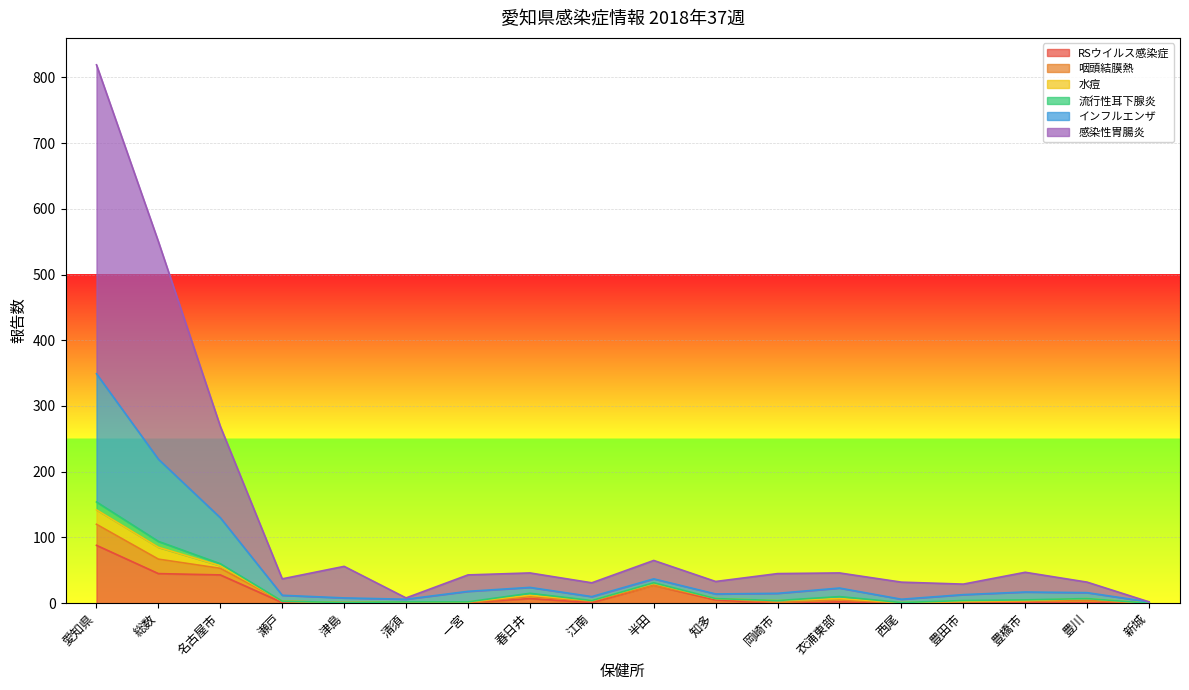

At how many categories does at least one series exceed 699?

1